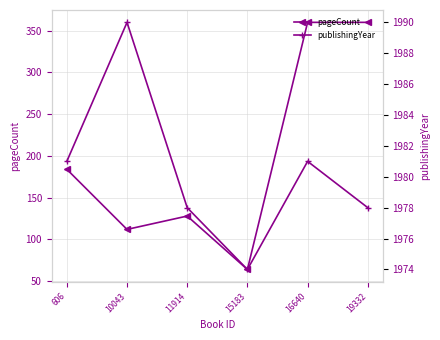

Count the publishingYear values in the range 1978 to 1981.

4